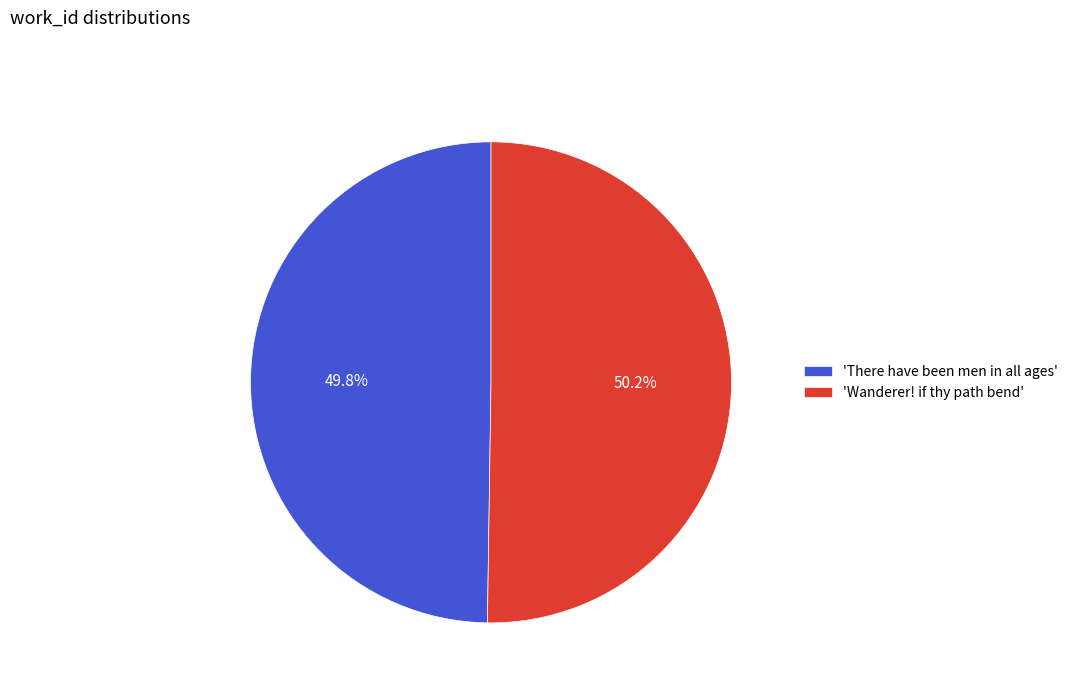

Does any single category account for the majority?

Yes